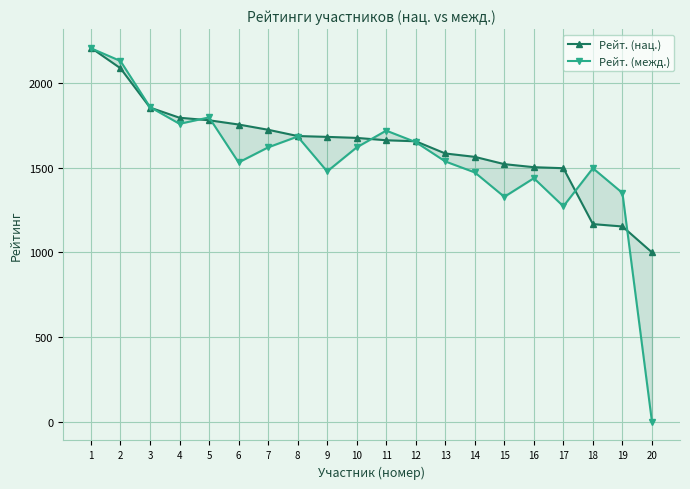

Reading left to right, transcribe all the data shown in this chart.

Рейт. (нац.): 2208	2087	1855	1795	1780	1755	1724	1687	1682	1676	1662	1656	1584	1564	1521	1503	1497	1167	1153	1000
Рейт. (межд.): 2205	2130	1858	1759	1797	1531	1620	1684	1478	1620	1719	1651	1537	1472	1328	1438	1272	1497	1351	0